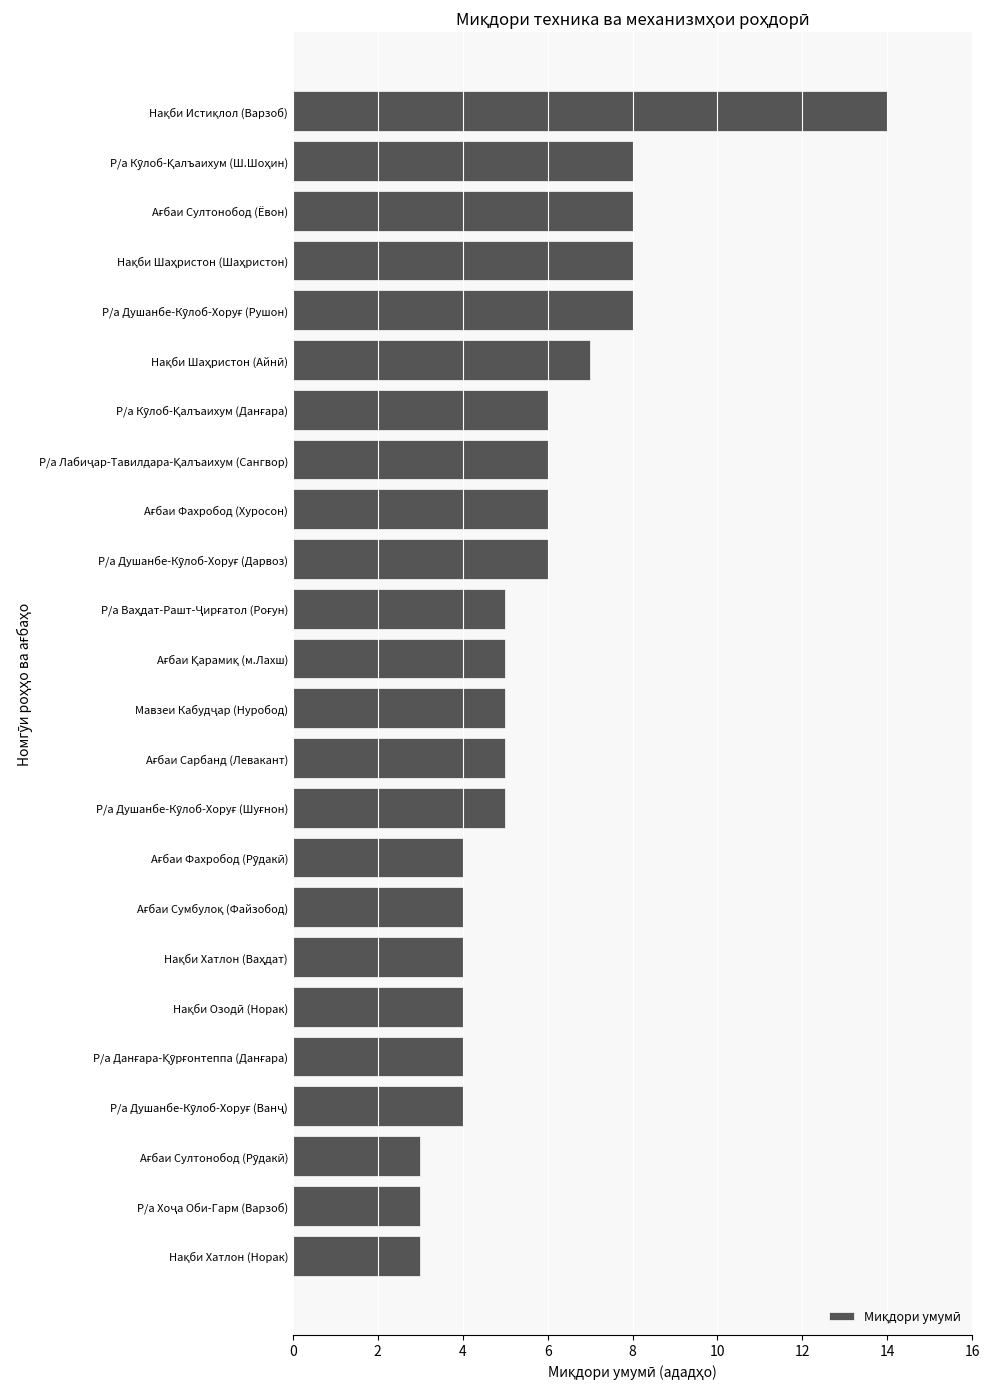

What is the minimum value shown in the chart?

3